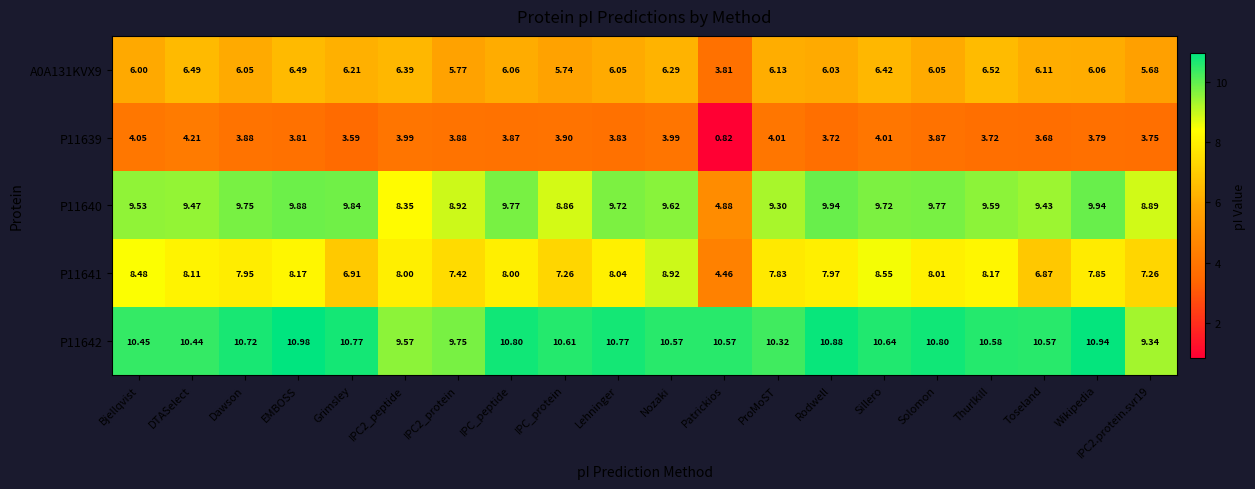

Which category has the highest value in the P11642 series?

EMBOSS